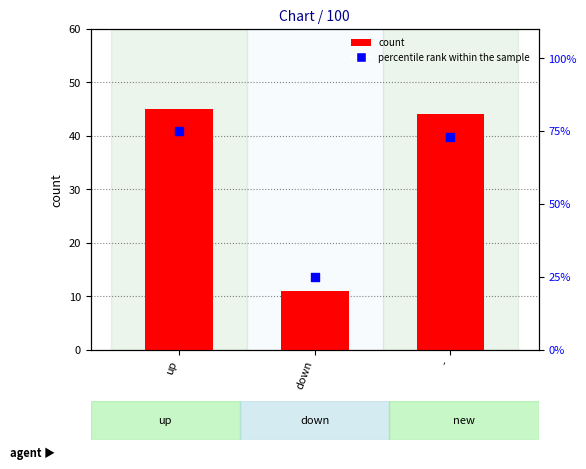

Which series contains the lowest Y value?

count